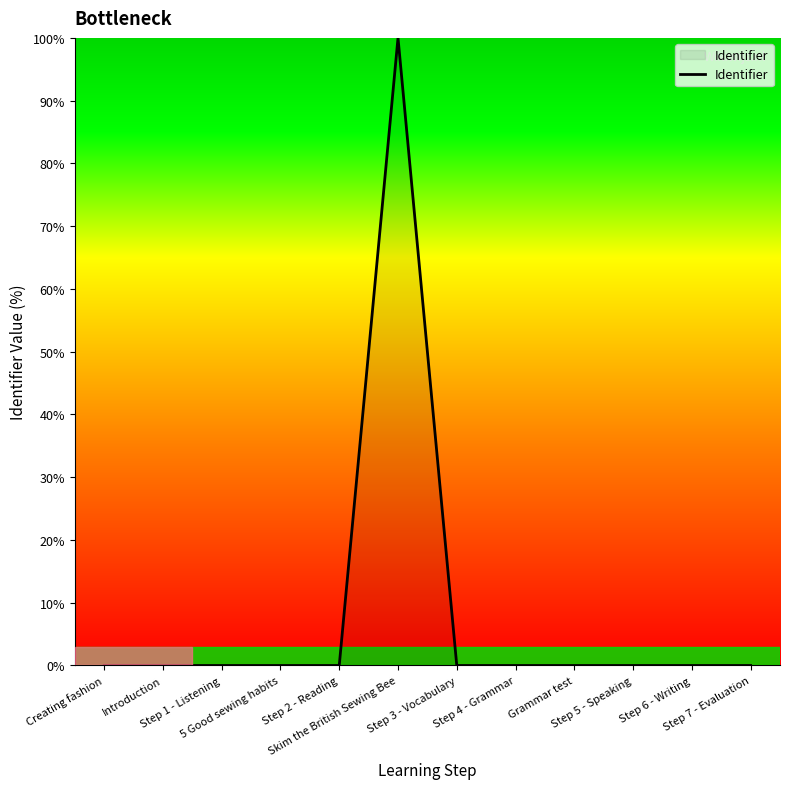

What is the difference between the maximum and minimum values?

100.0